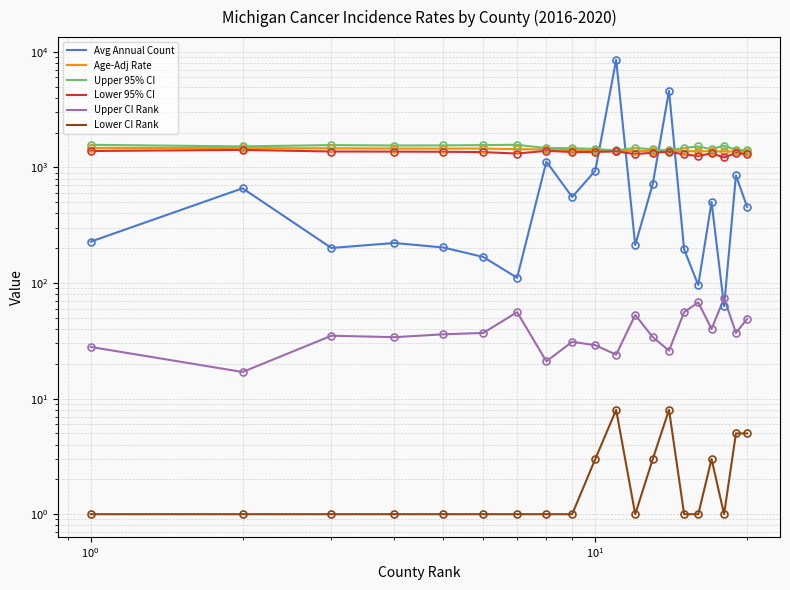

What is the greatest value displayed?

8530.0